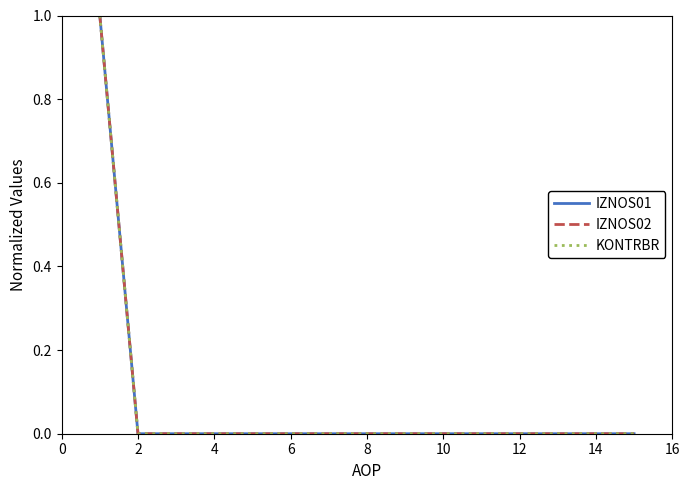

Does the chart display data point markers on the line(s)?

No